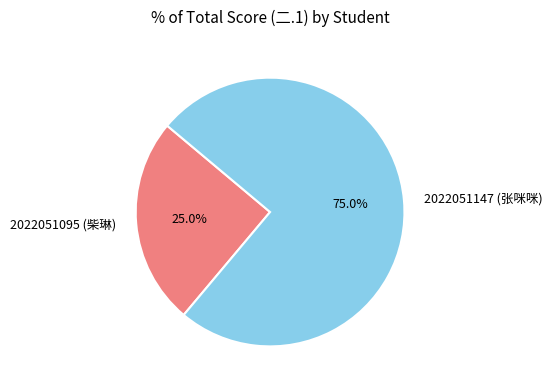

How many segments does this pie chart have?

2